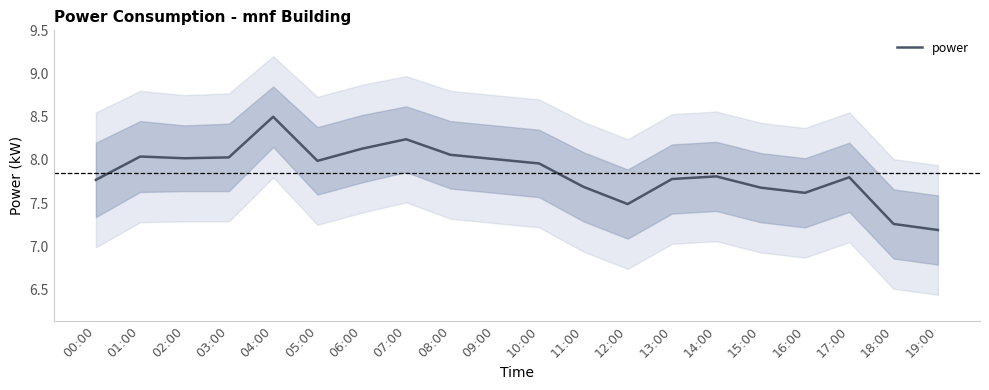

What is the difference between the second highest and minimum values?

1.0